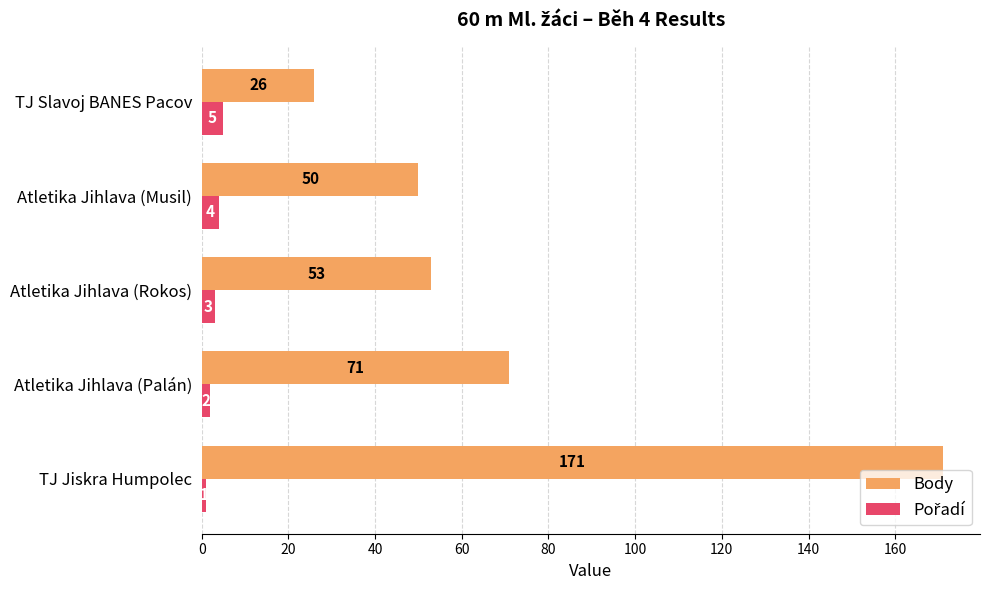

What is the lowest value of the Body series?

26